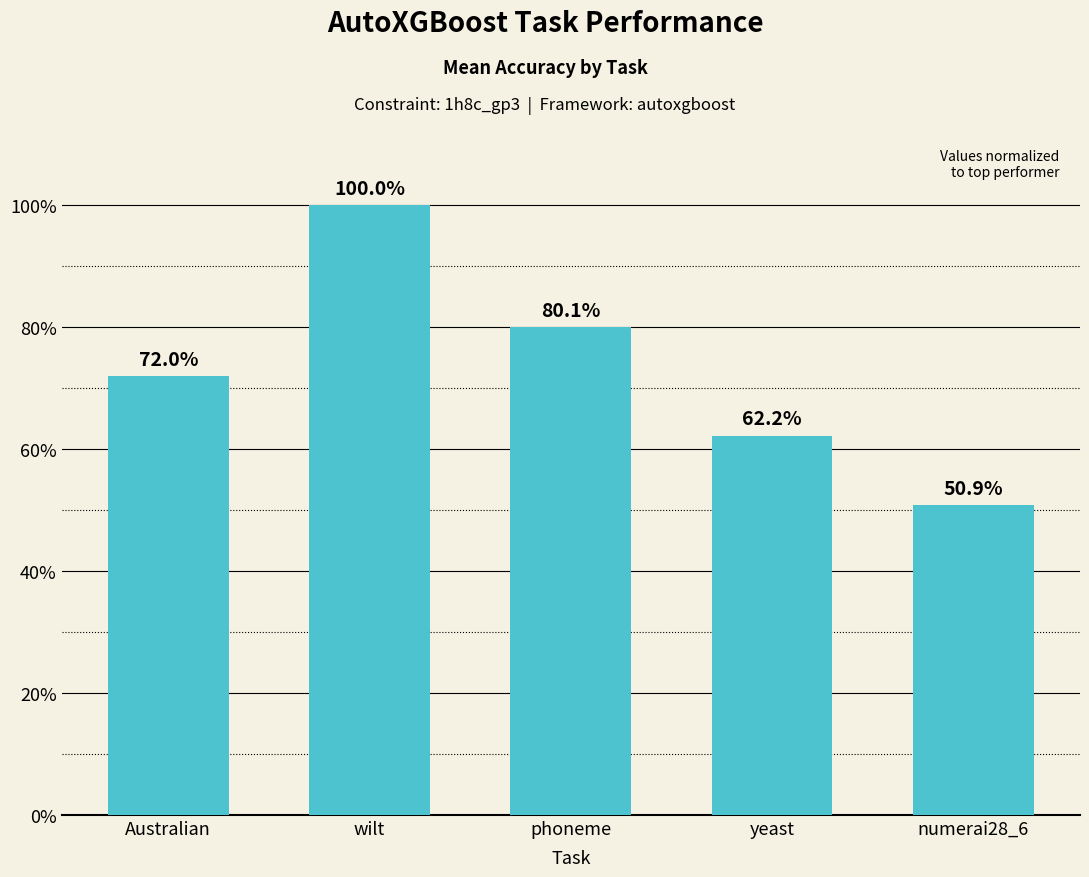

What is the smallest value displayed?

50.9